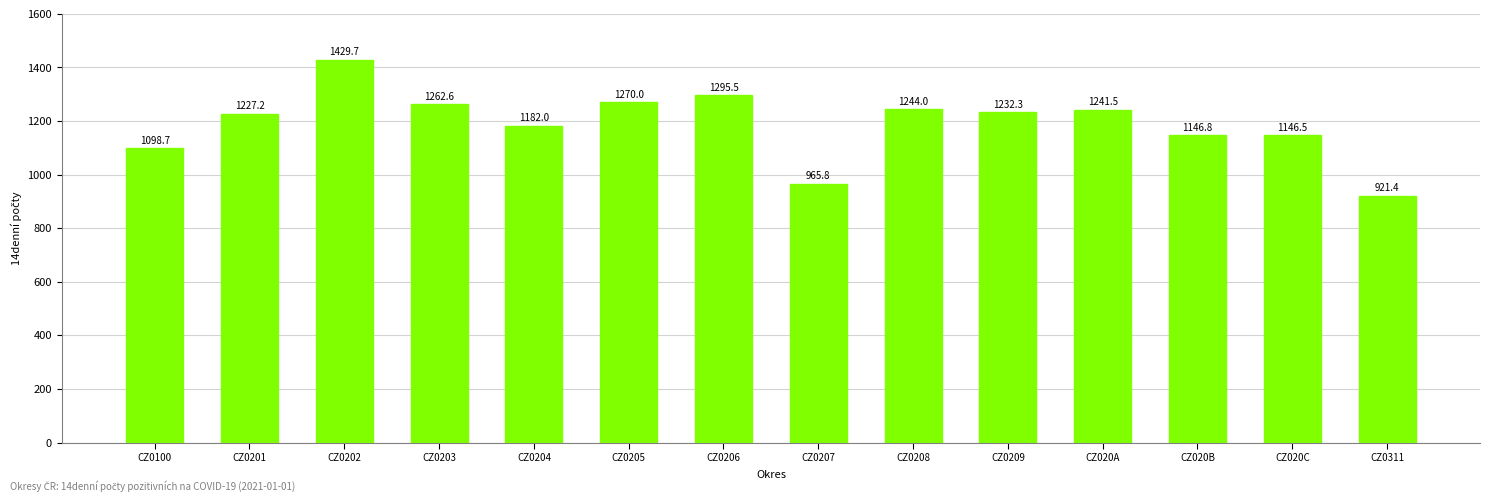

What is the difference between the second highest and minimum values?

374.1